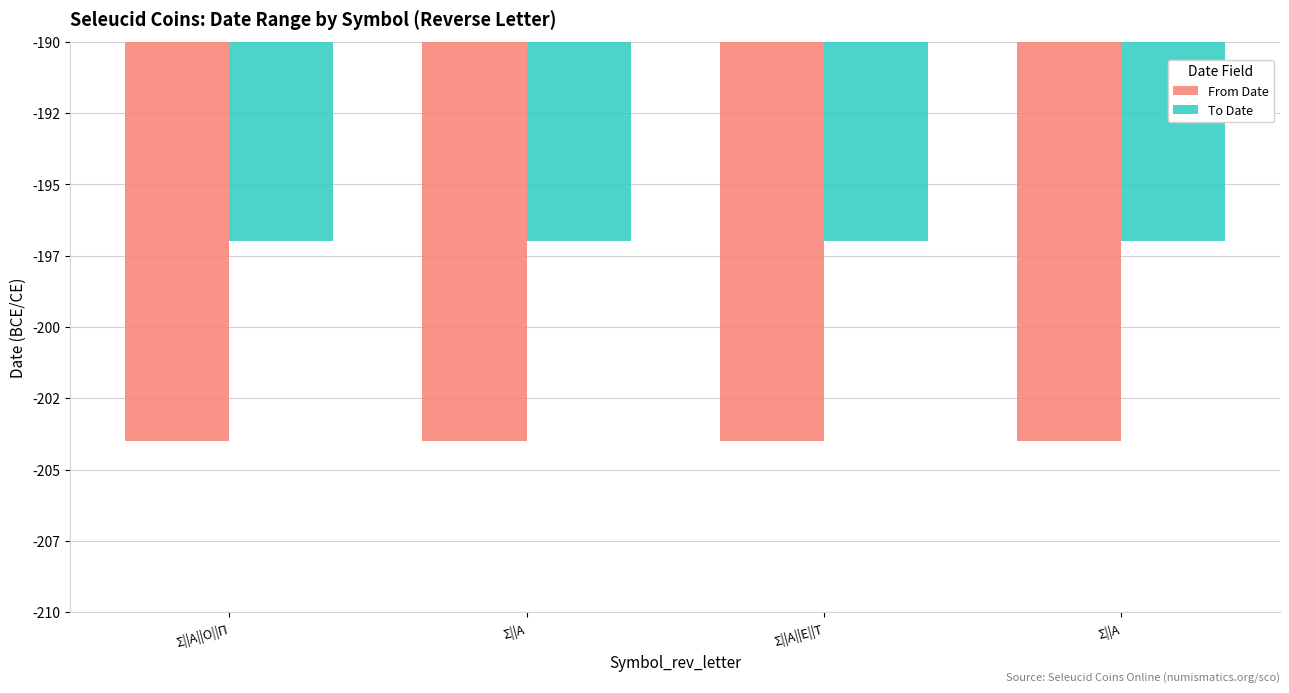

List the series in order of their peak value, highest first.

To Date, From Date